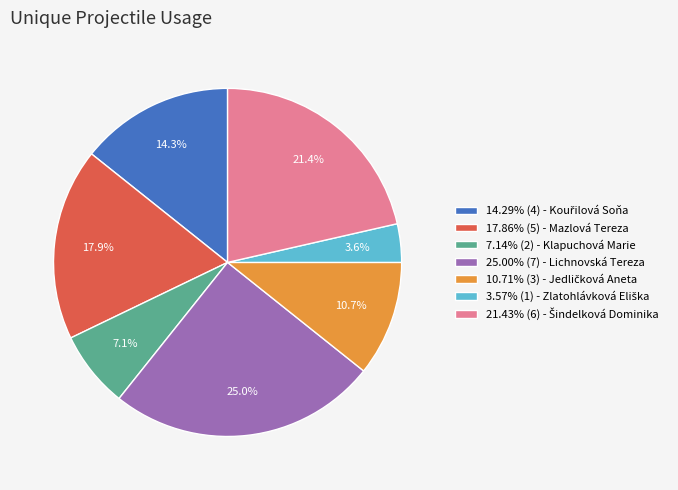

Is there a majority slice in this chart?

No